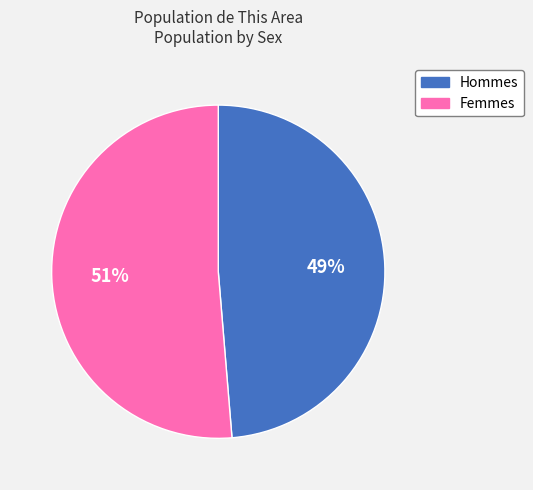

To the nearest percent, what is the average slice percentage?

50%